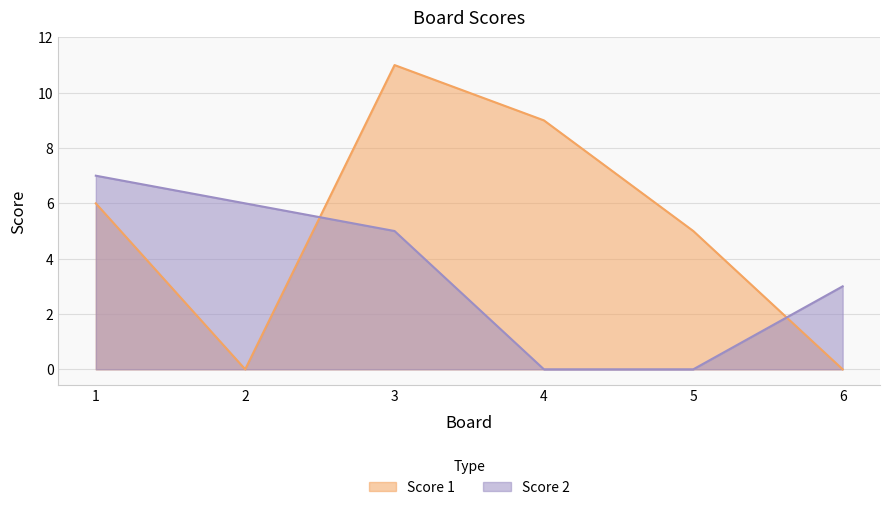

Reading right to left, what are all the values shown in this chart?

Score 1: 6=0	5=5	4=9	3=11	2=0	1=6
Score 2: 6=3	5=0	4=0	3=5	2=6	1=7